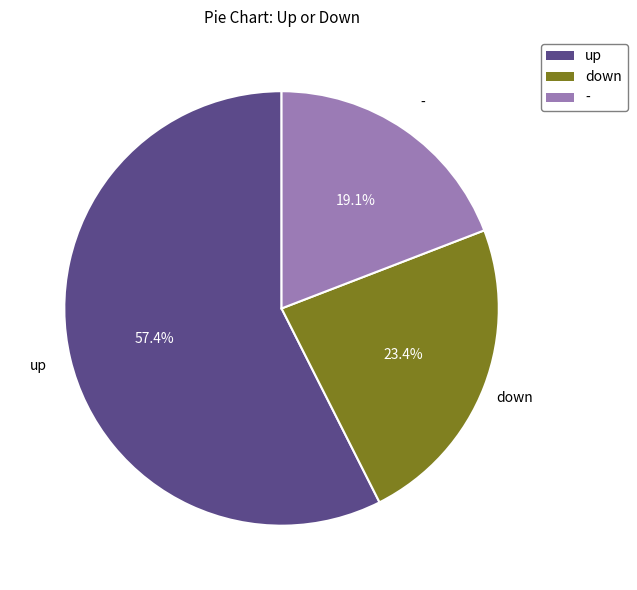

Which slice represents more than half of the pie?

up